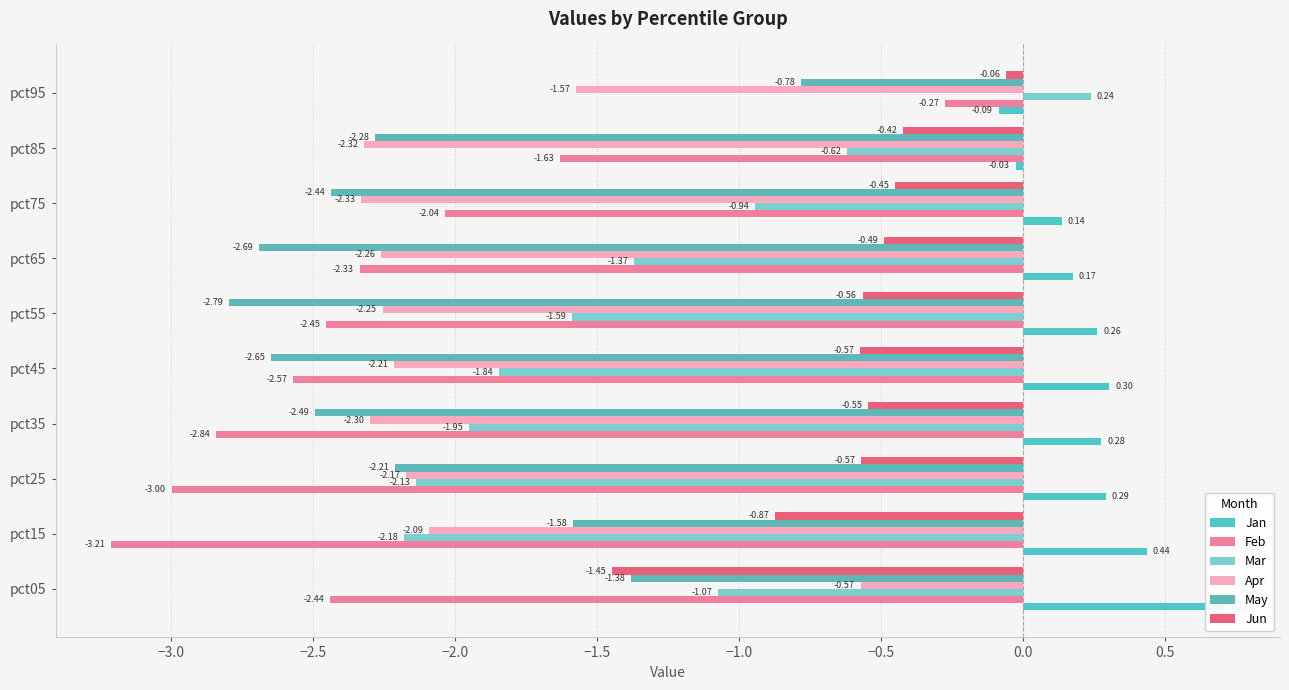

Which series has the largest total across all categories?

Jan